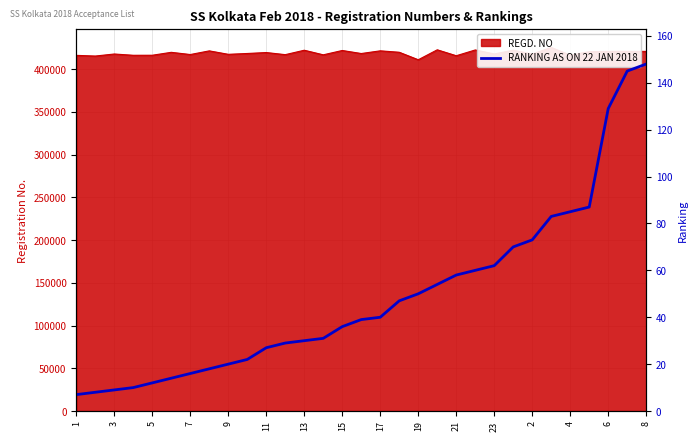

What value does the data have at 3, to the nearest 5?

10